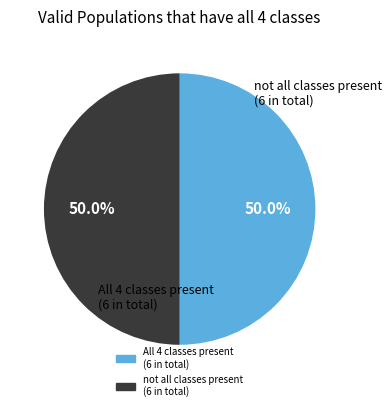

To the nearest percent, what is the difference between the largest and smallest slice percentages?

0%